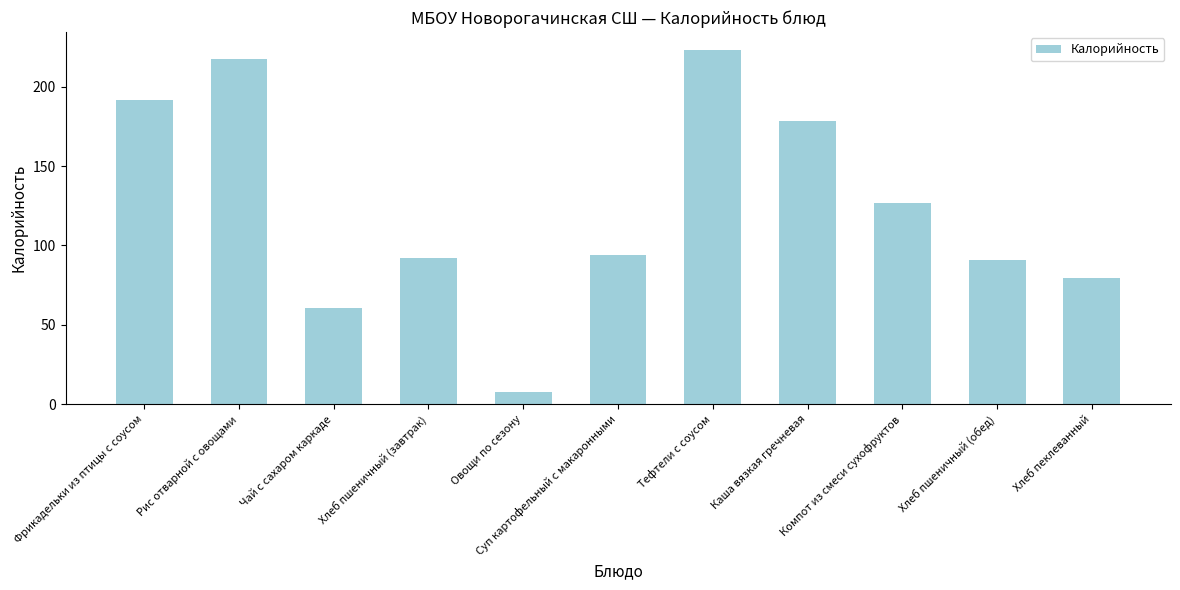

Read the value at Хлеб пшеничный (завтрак).

91.9